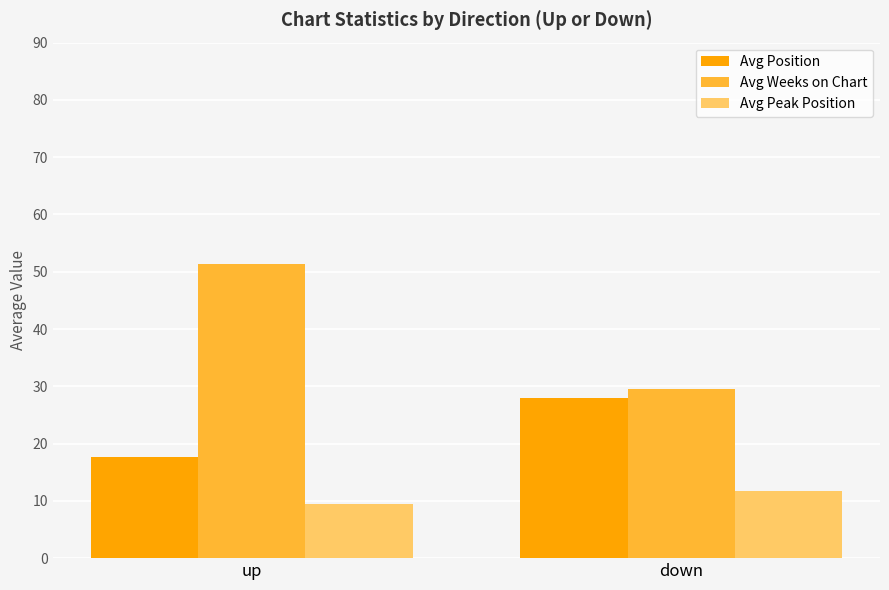

At which category is the sum across all series the highest?

up